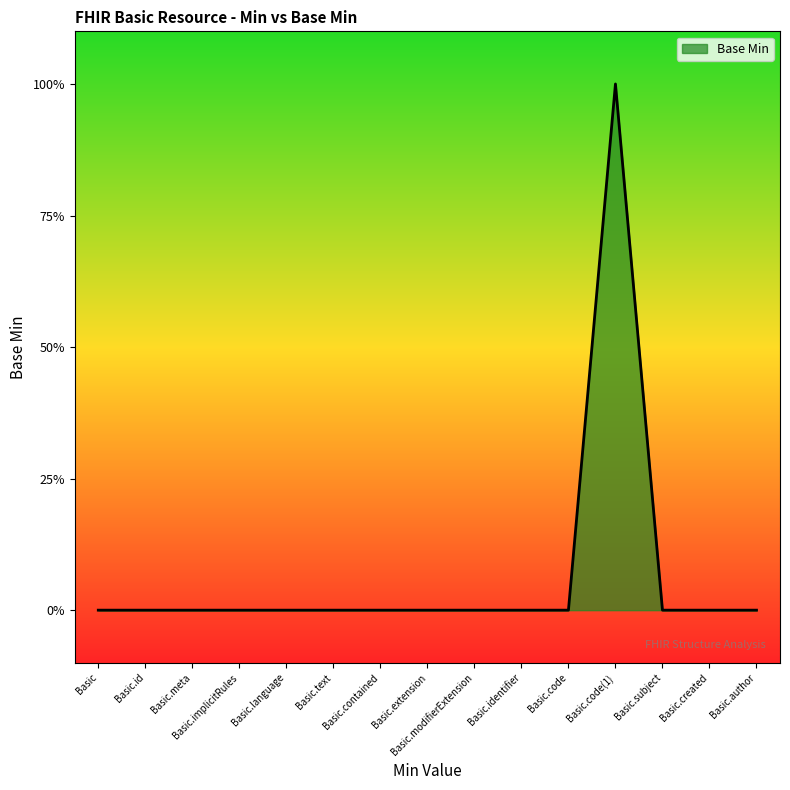

Rank the categories by value from lowest to highest.

Basic, Basic.id, Basic.meta, Basic.implicitRules, Basic.language, Basic.text, Basic.contained, Basic.extension, Basic.modifierExtension, Basic.identifier, Basic.code, Basic.subject, Basic.created, Basic.author, Basic.code(1)